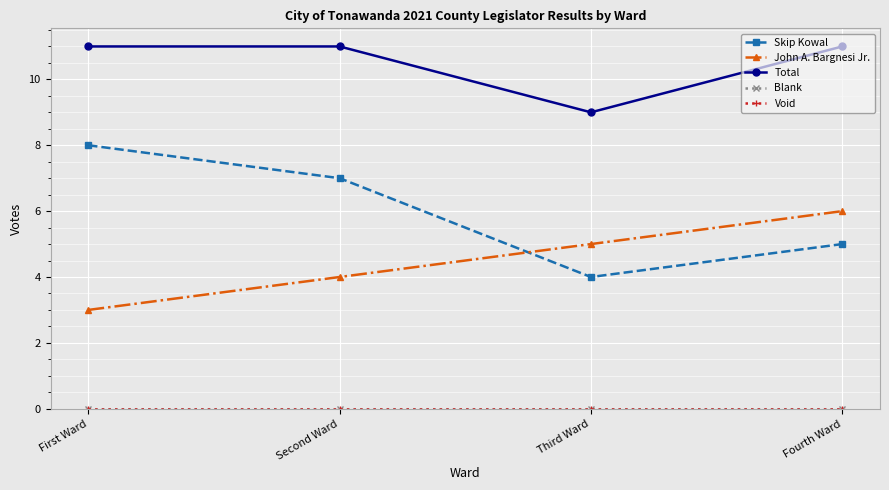

How many lines are shown in the chart?

5